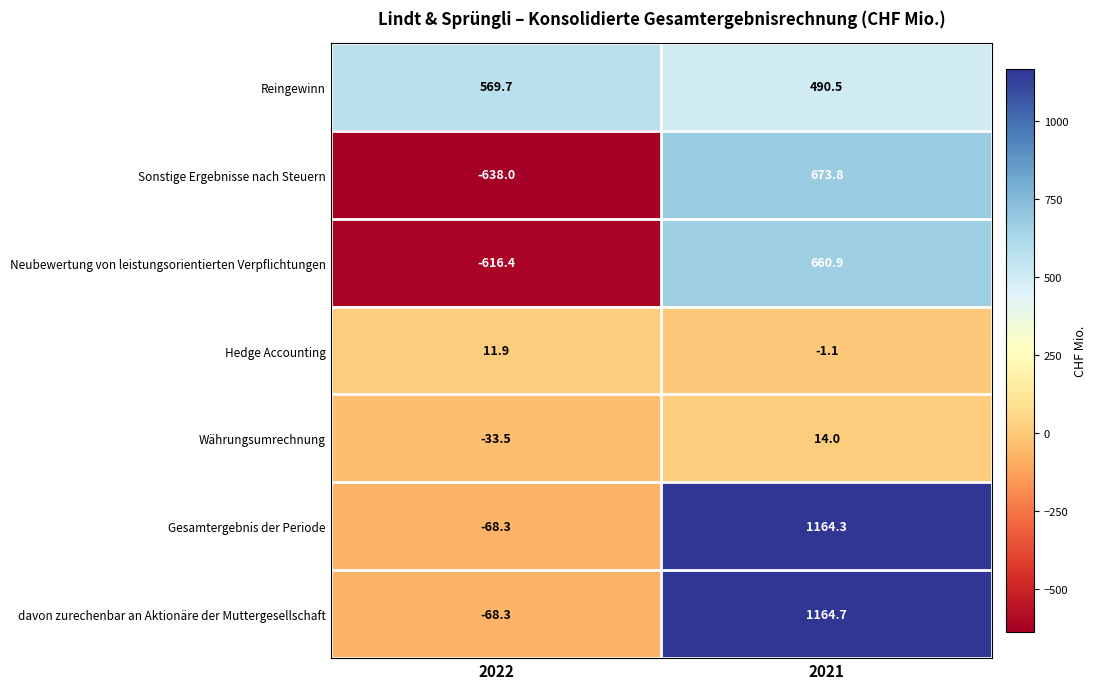

What is the lowest value of the Gesamtergebnis der Periode series?

-68.3